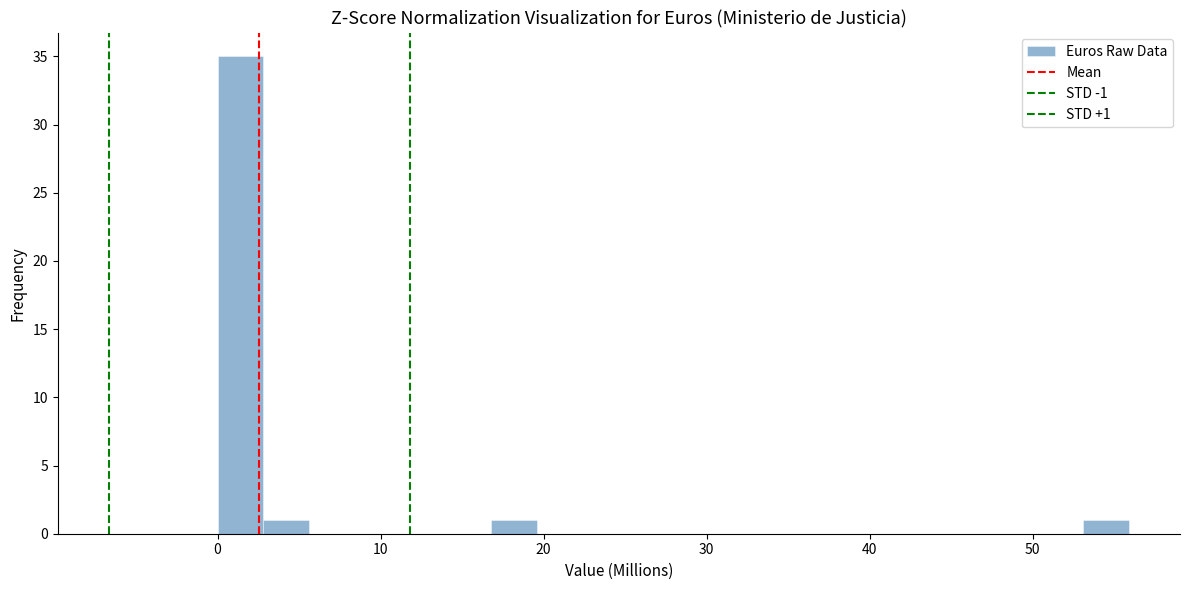

Around what value on the x-axis is the tallest bar? Give the approximate position of its centre, as read against the axis.

1